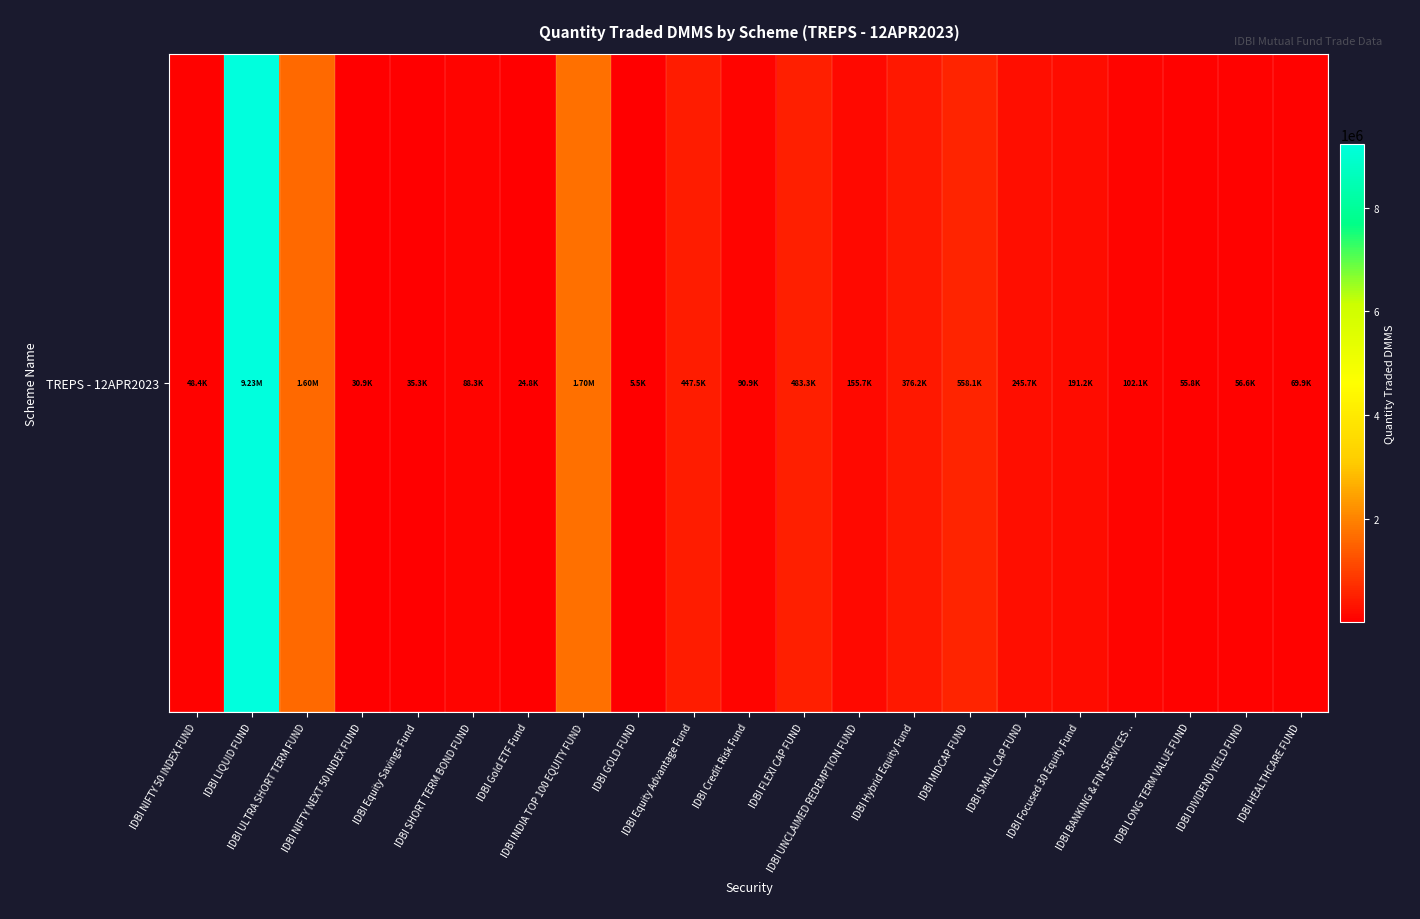

What is the average value?

742857.1